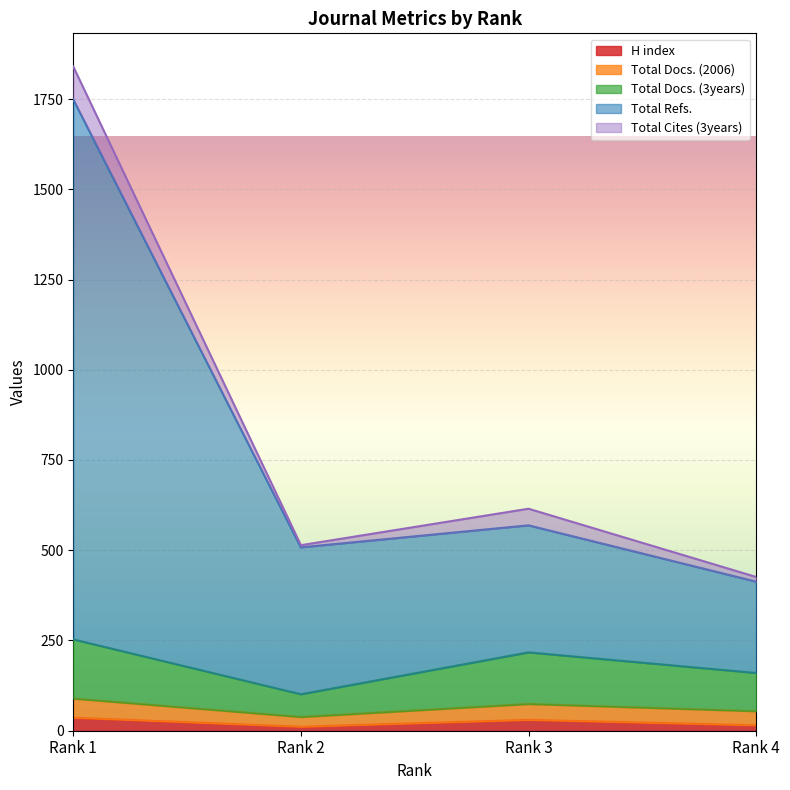

How many values in the H index series exceed 30?

1